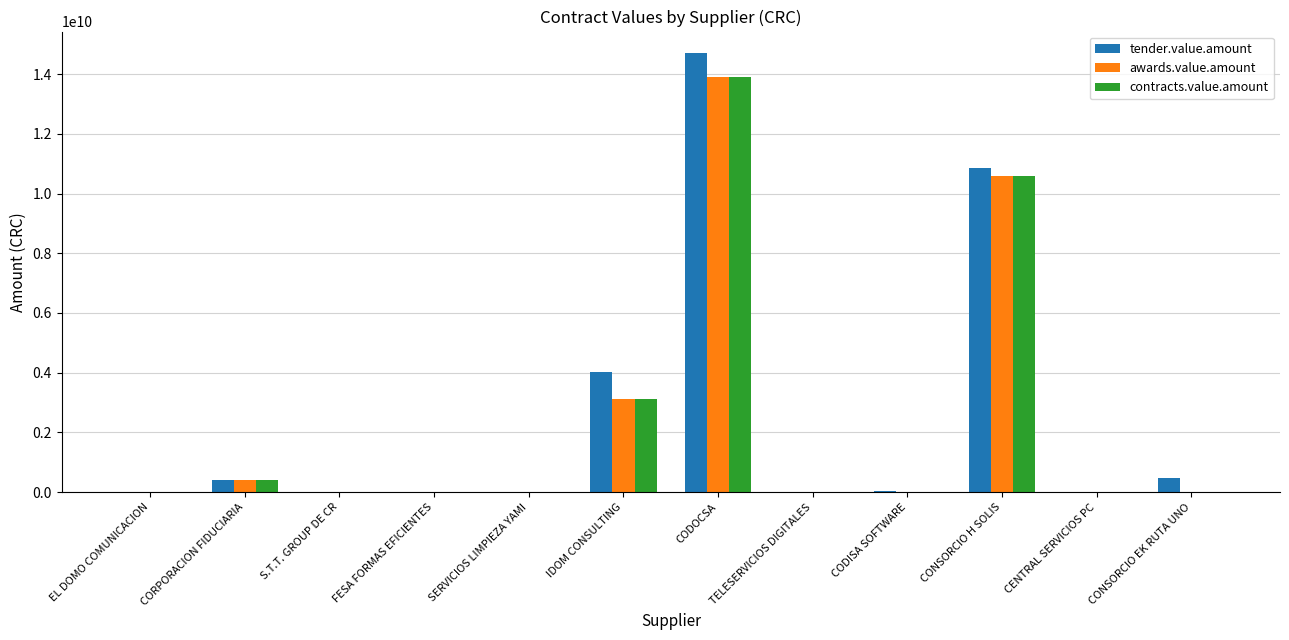

At which label is awards.value.amount closest to 6957681355?

CONSORCIO H SOLIS